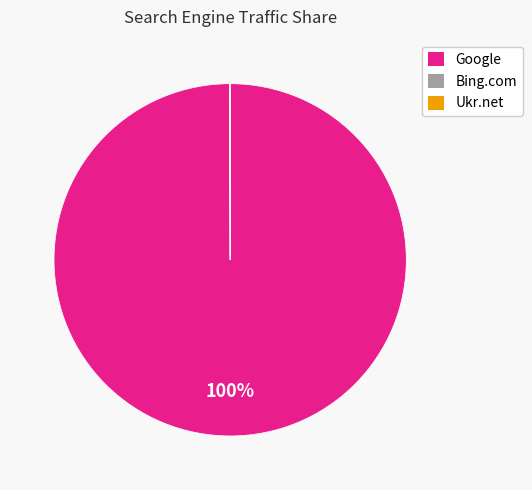

Is there a majority slice in this chart?

Yes